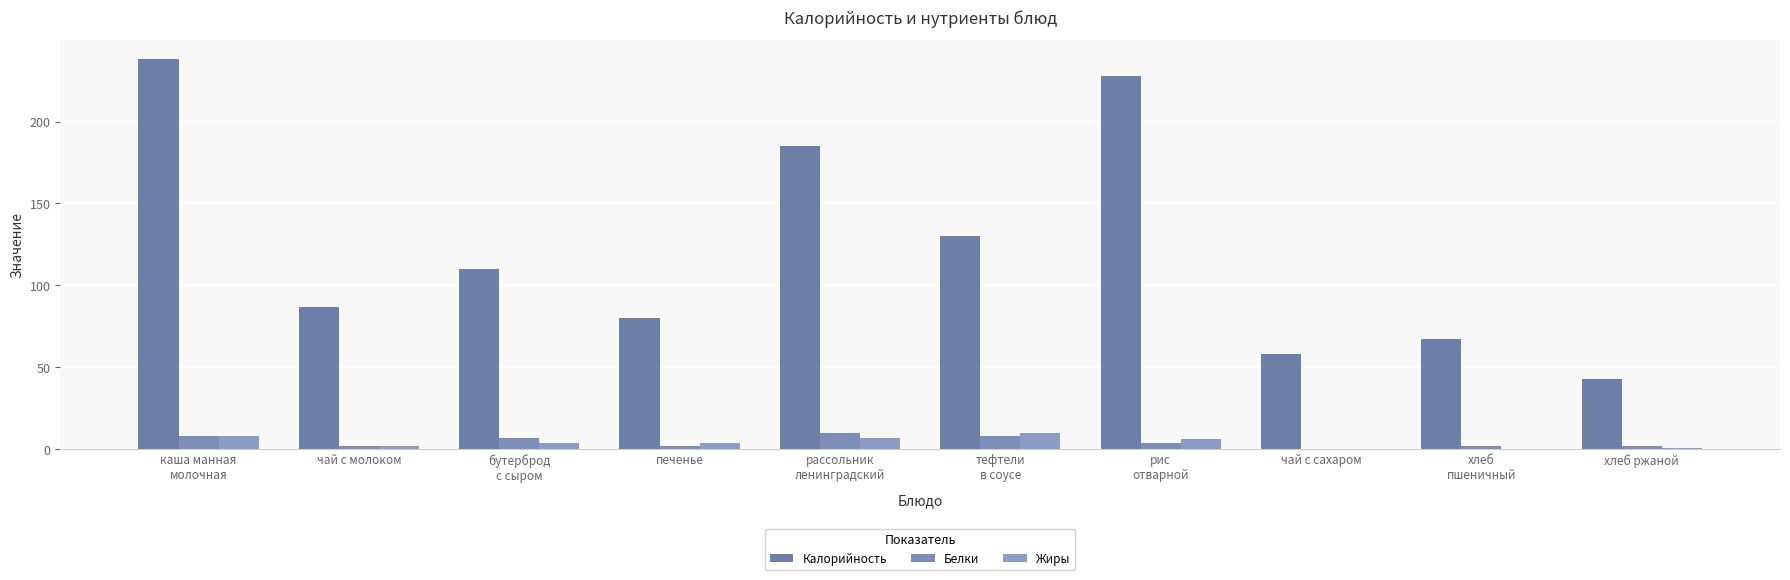

Does the chart contain stacked bars?

No